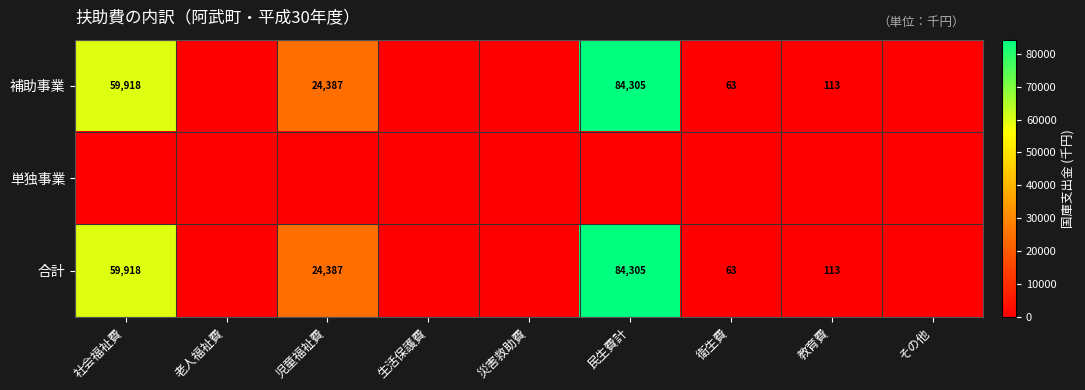

What is the difference between the highest and lowest values at 児童福祉費?

24387